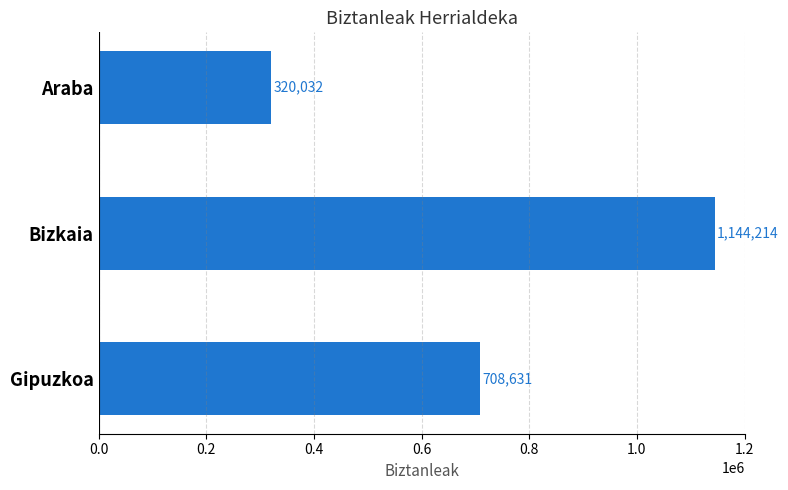

List the labels in order of value, smallest first.

Araba, Gipuzkoa, Bizkaia